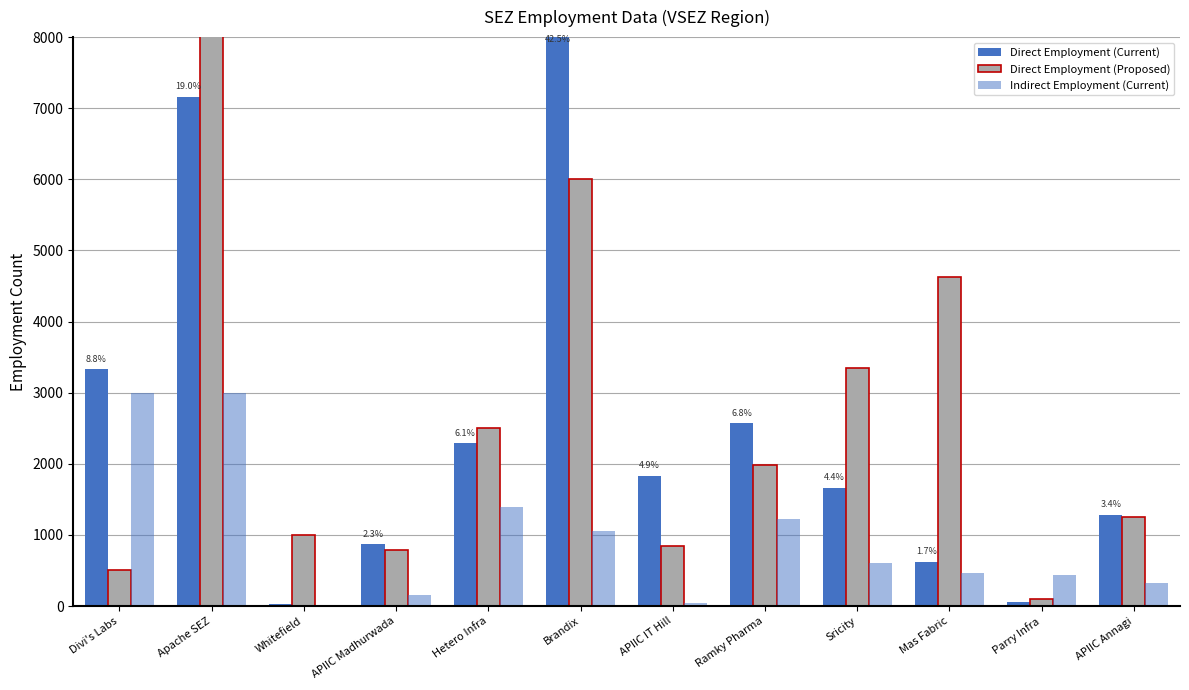

What is the value of the Direct Employment (Current) bar at the 2nd from the left?

7159